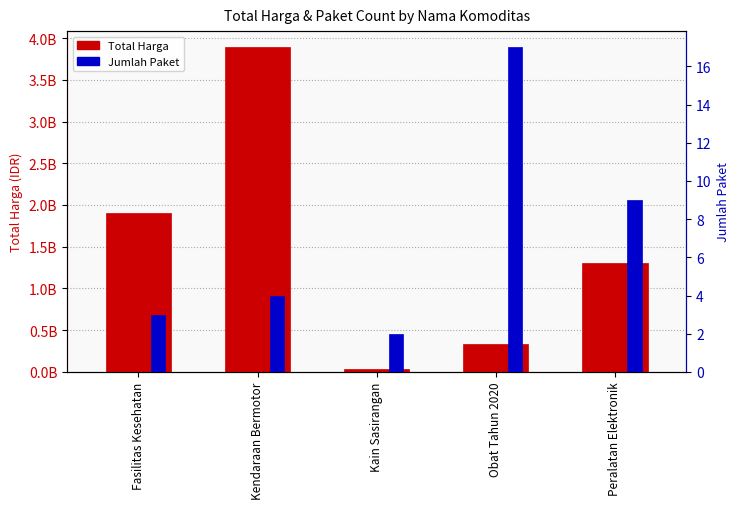

True or false: Total Harga has a value of 545532359 at Obat Tahun 2020.

False